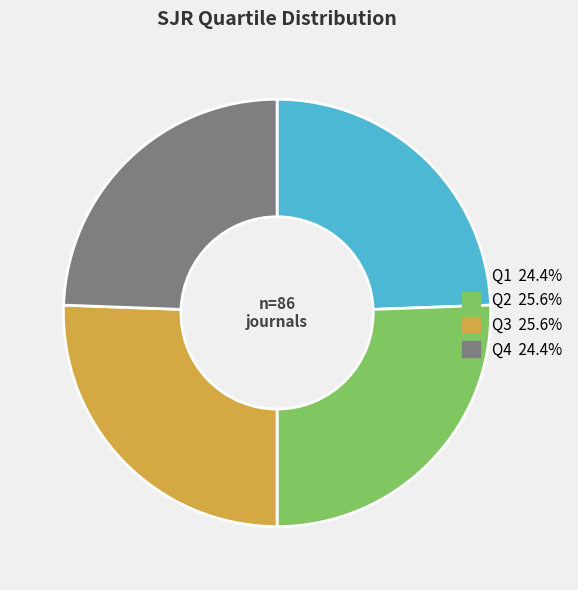

Combined, do Q3 and Q2 account for over 50%?

Yes